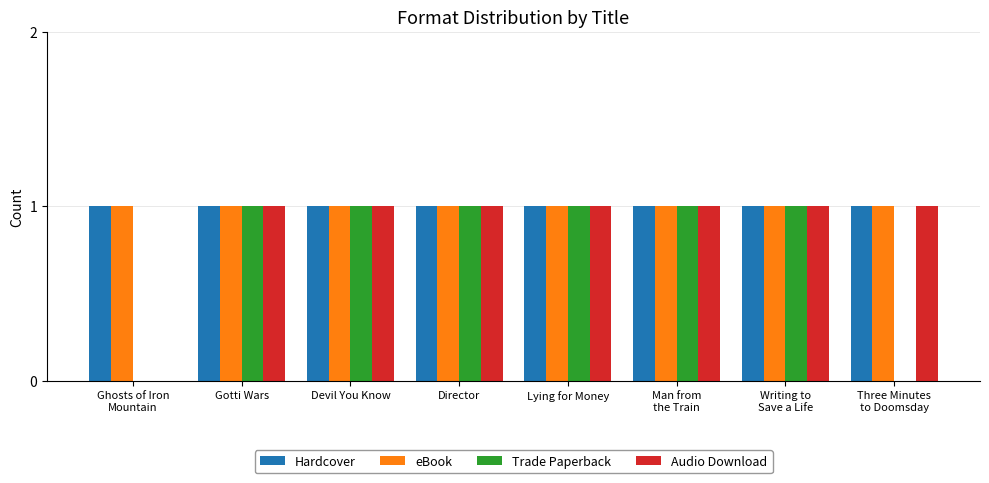

The Trade Paperback series shows 1 at Gotti Wars. True or false?

True